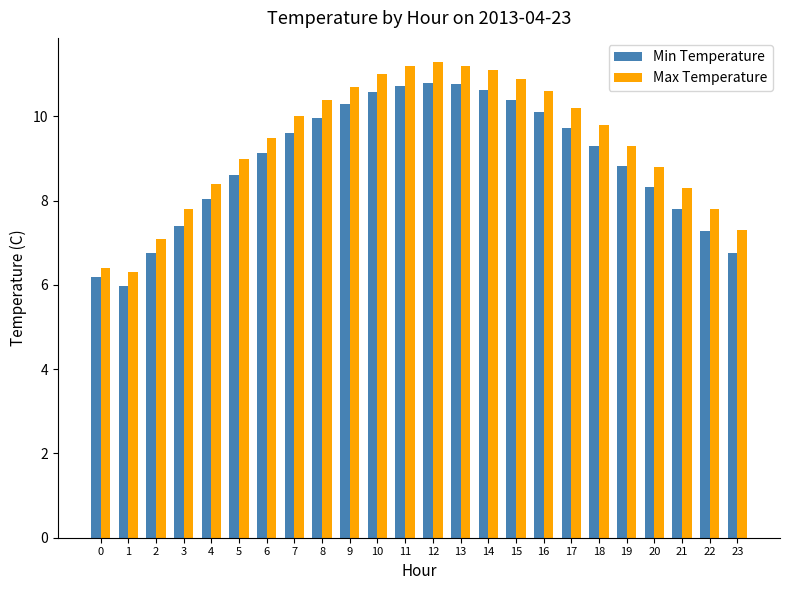

Which series has the widest spread of values?

Max Temperature